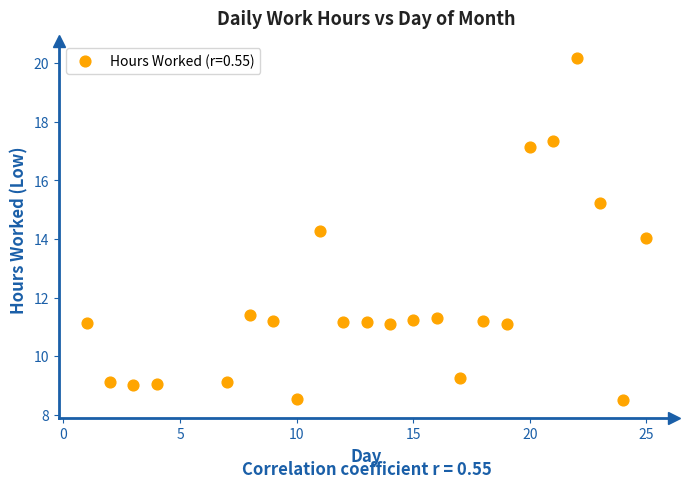

What is the range of Y values (max minus min)?

11.7